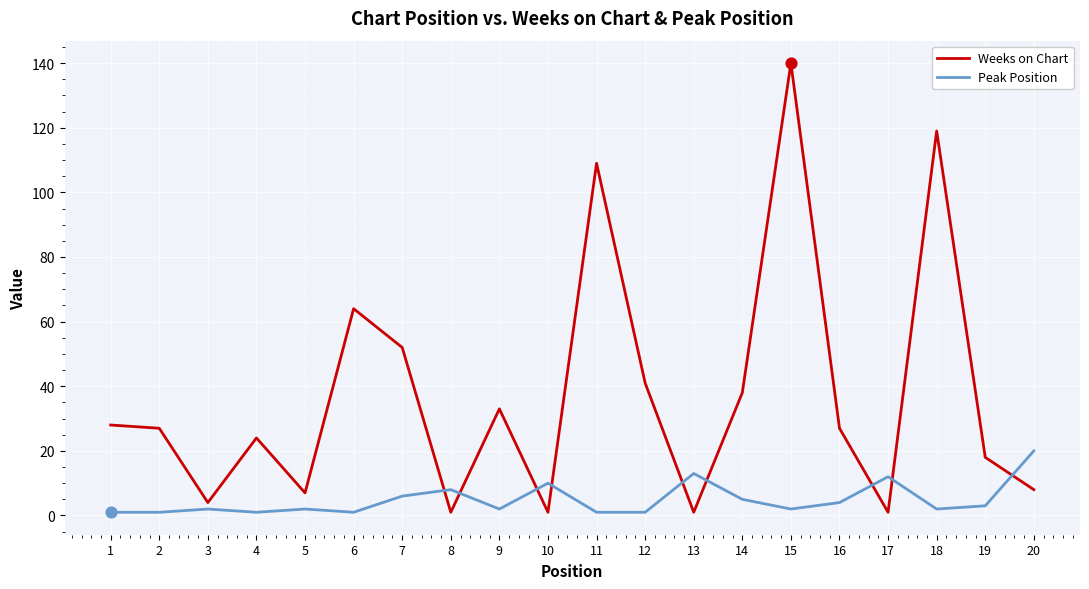

What is the total value across all series at 18?

121